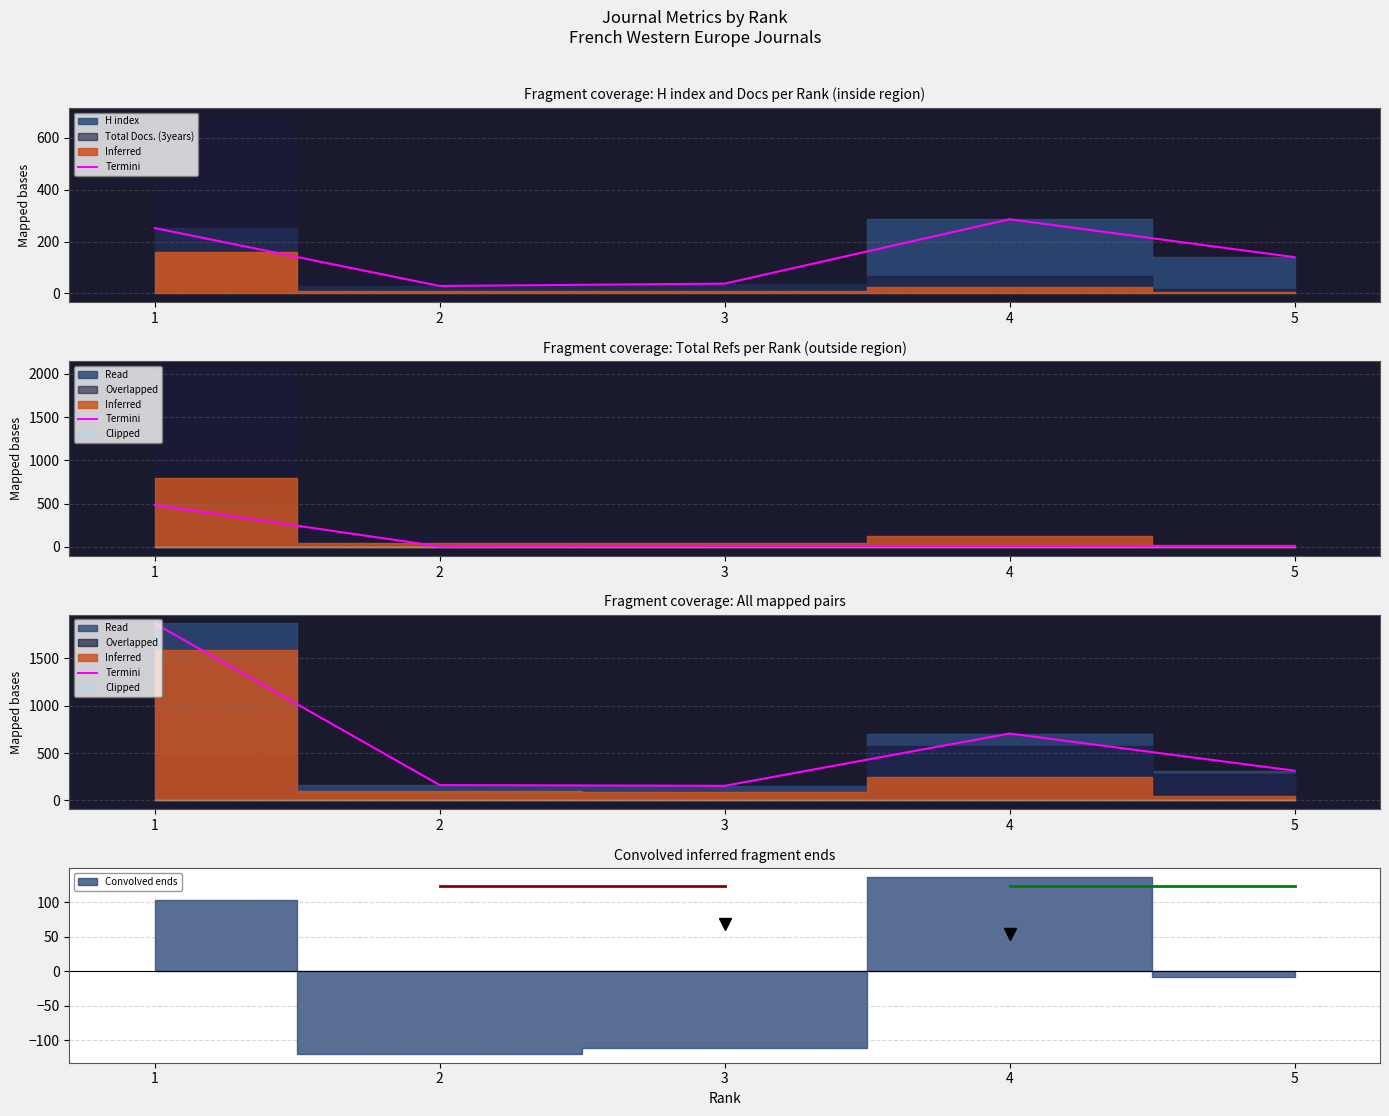

How many data points are less than 314?

2